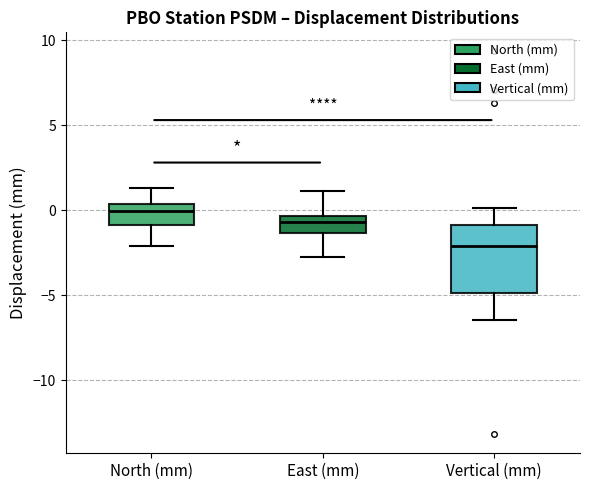

Which box's median line is the lowest?

Vertical (mm)